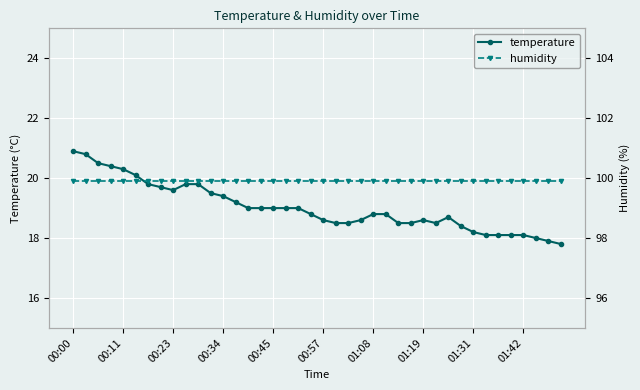

Is it true that temperature equals 27.7 at 00:11?

False